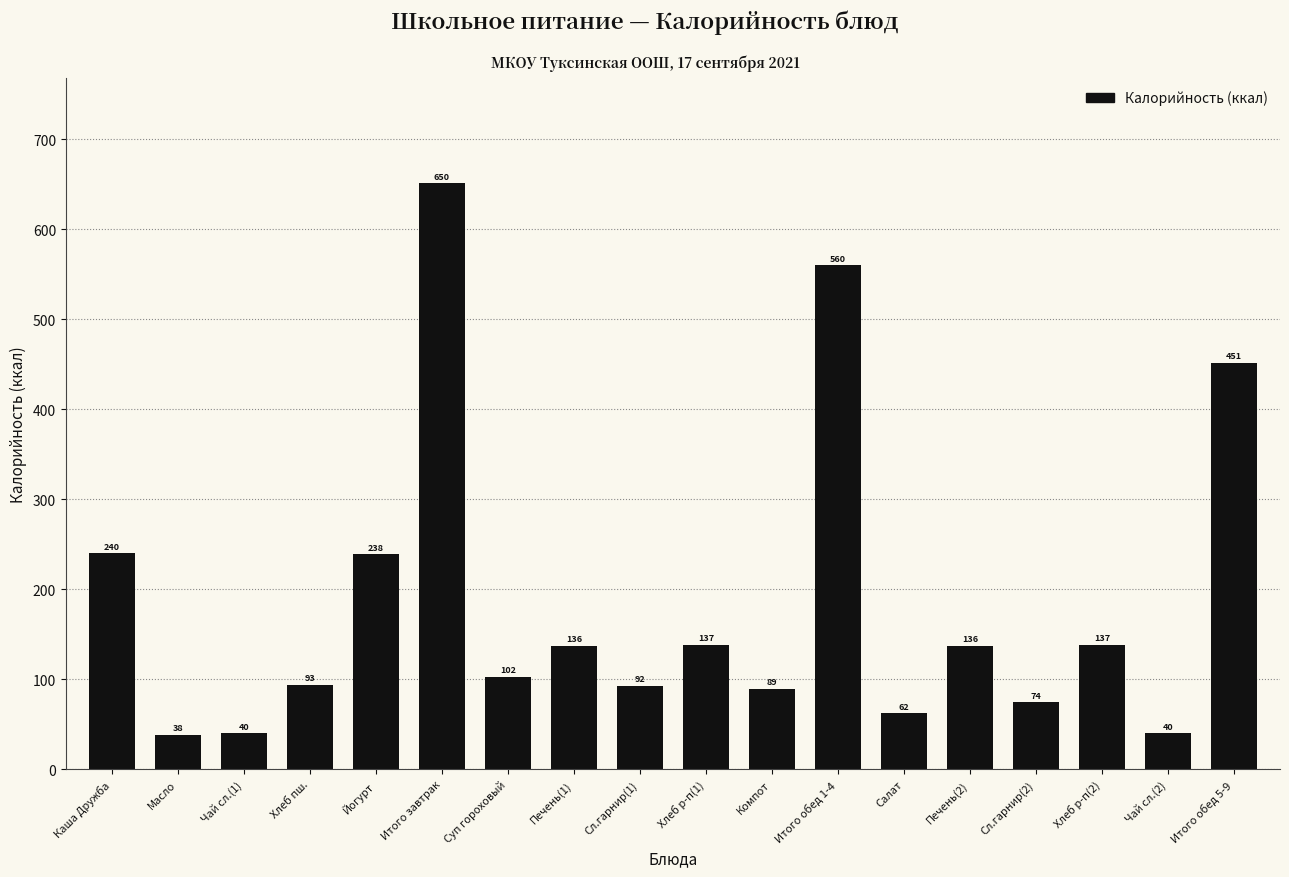

What is the ratio of the value at Итого завтрак to the value at Печень(1)?

4.8